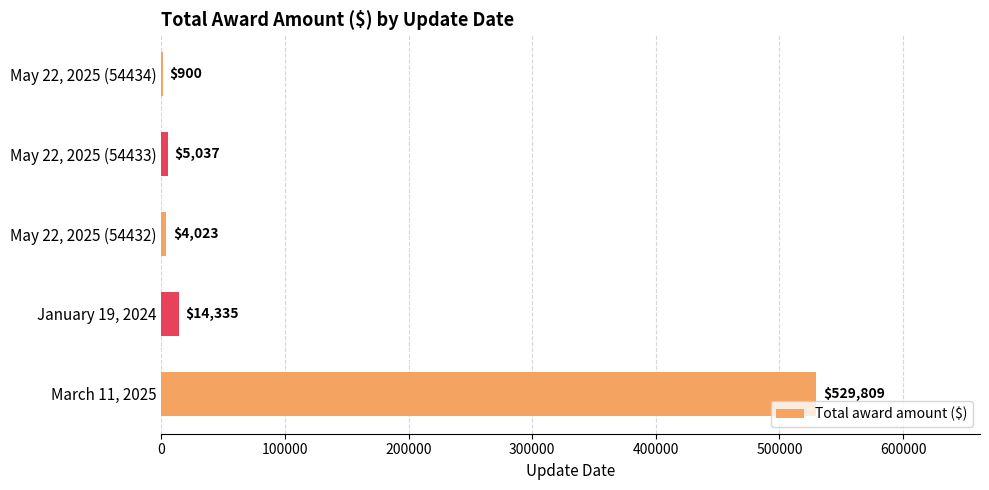

What is the average value?

110821